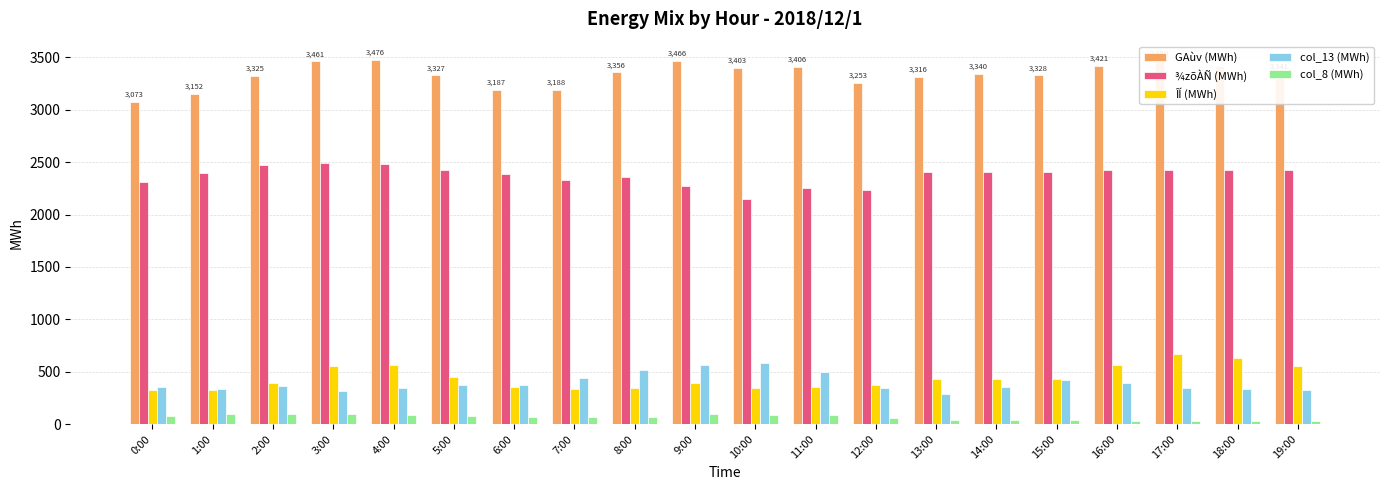

Which series has the largest total across all categories?

GAùv (MWh)